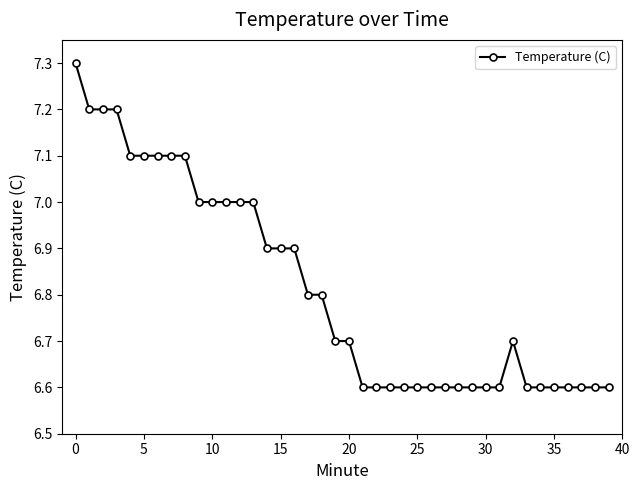

What is the sum of all values?

272.6